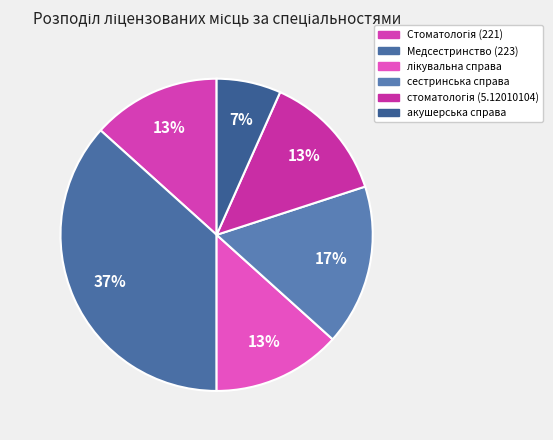

Does акушерська справа account for over 50% of the chart?

No